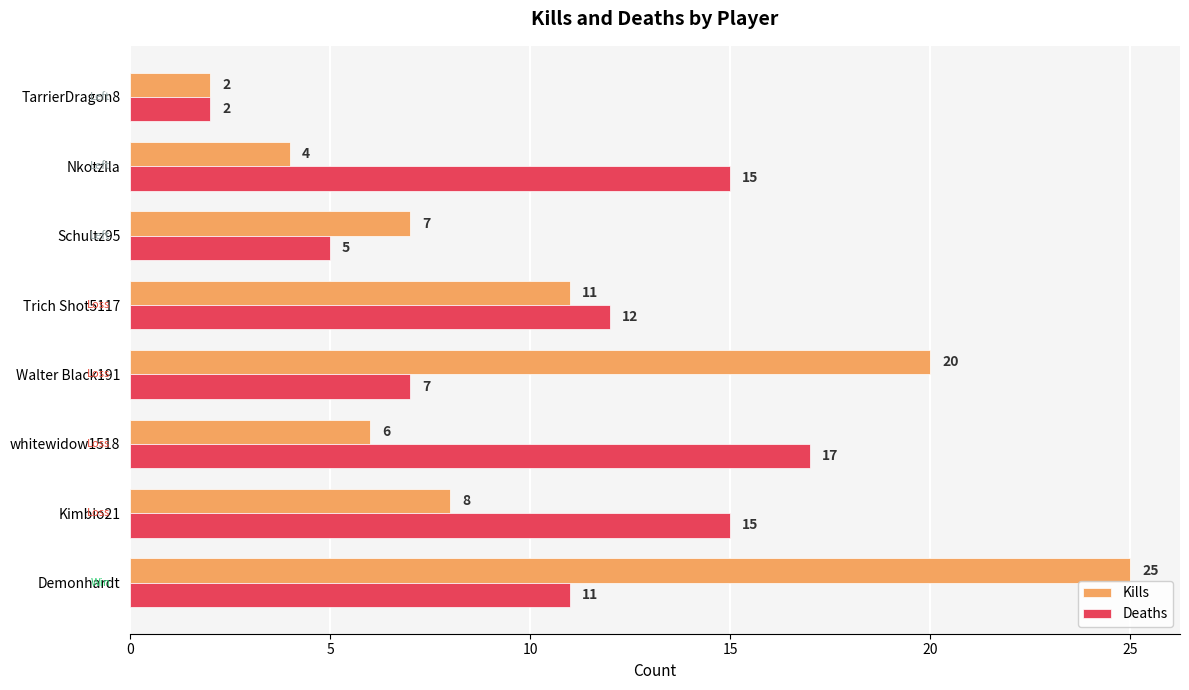

At which label does Deaths reach its peak?

whitewidow1518